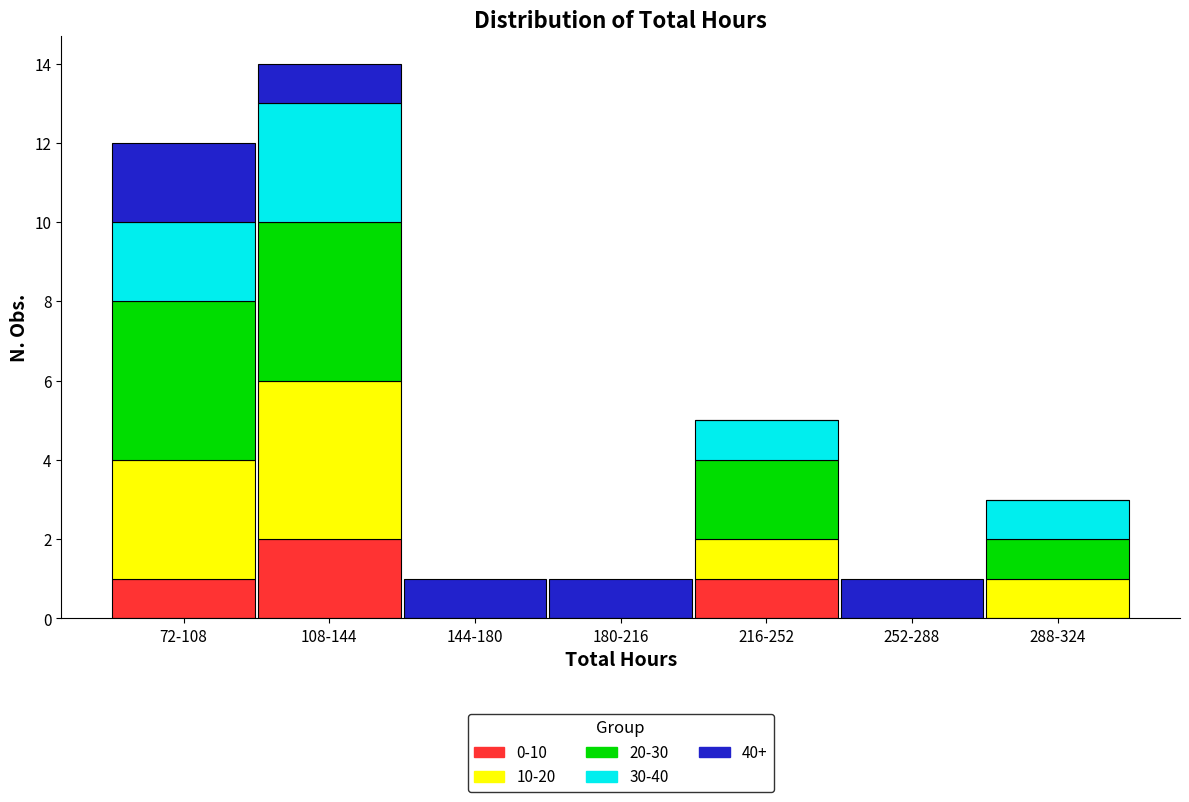

At which category is the sum across all series the highest?

108-144